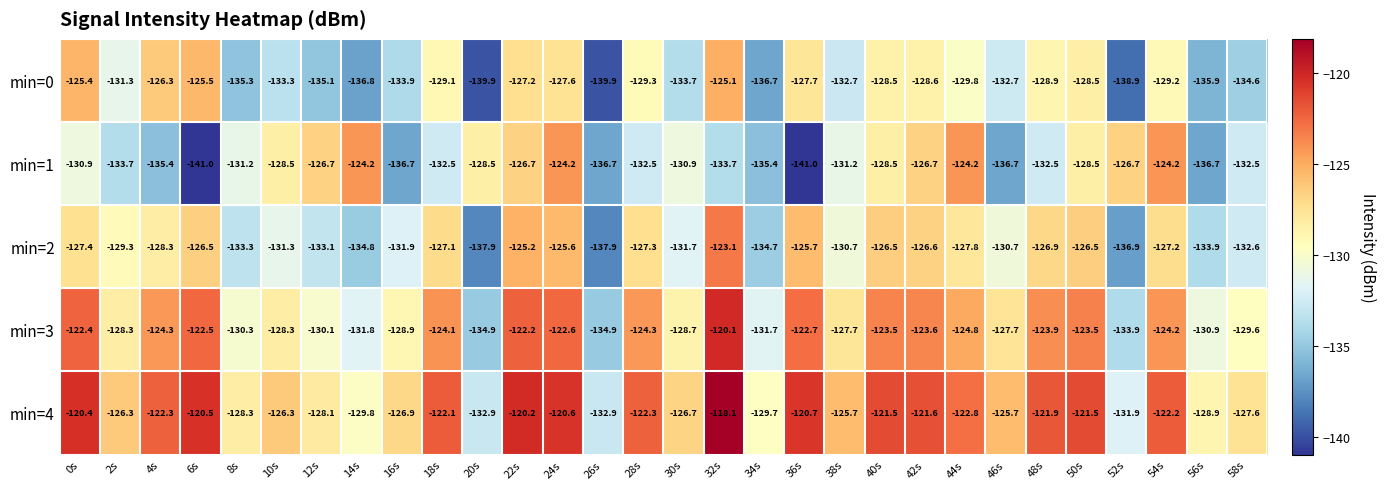

What is the average value of the min=3 series?

-126.9